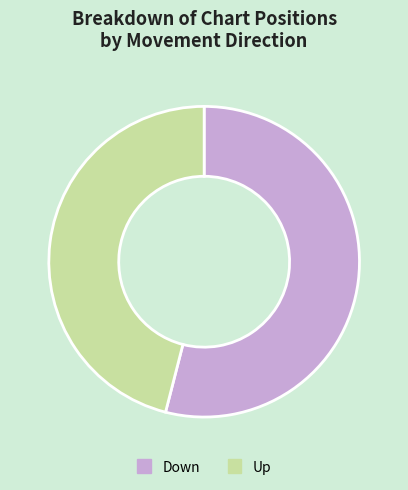

How many slices are in this pie chart?

2